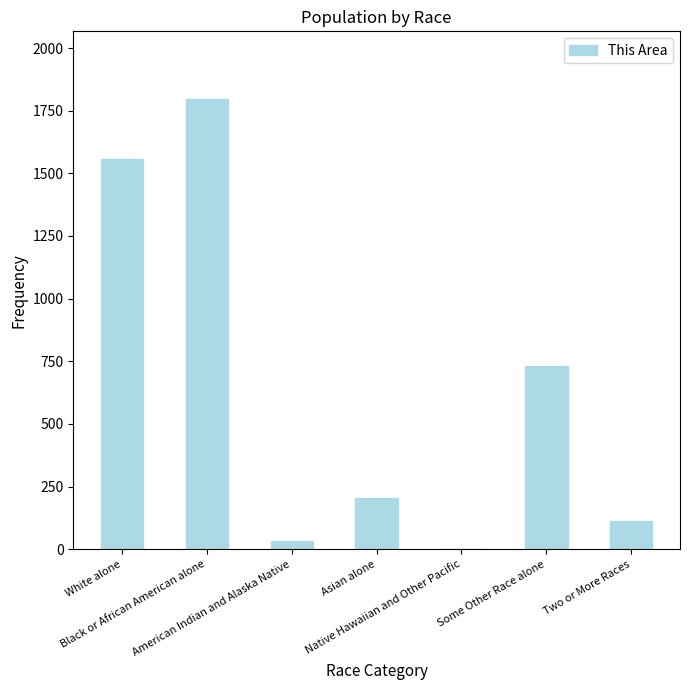

What is the average value?

634